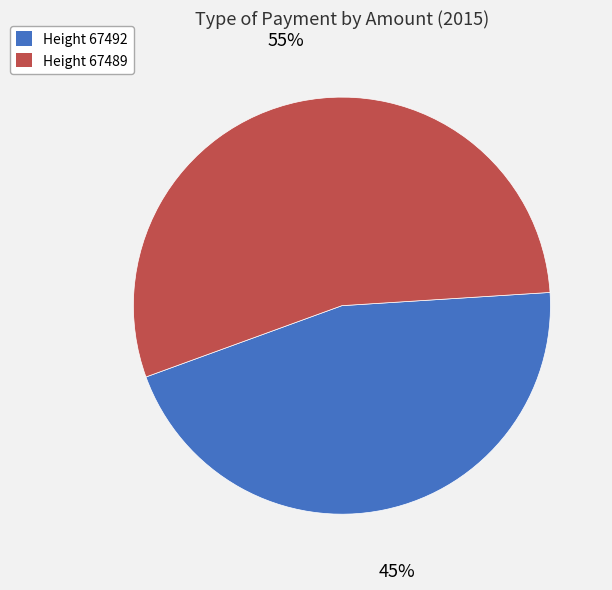

Rank the categories by value from highest to lowest.

Height 67489, Height 67492